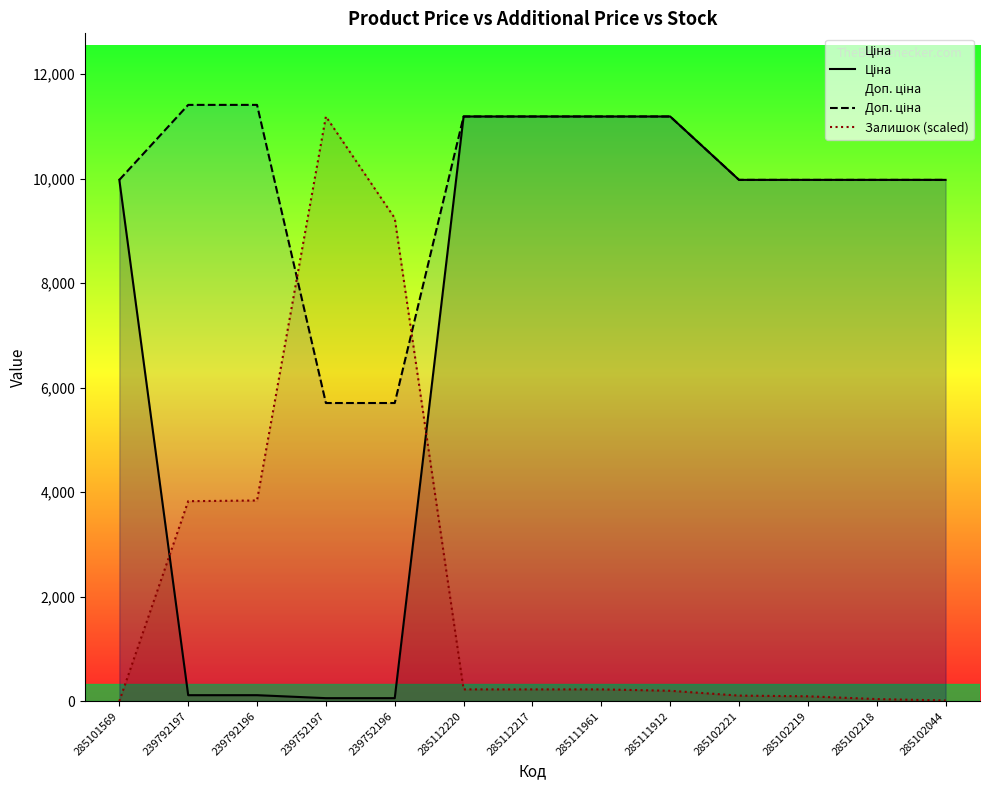

How many times do Ціна and Залишок (scaled) cross each other?

2